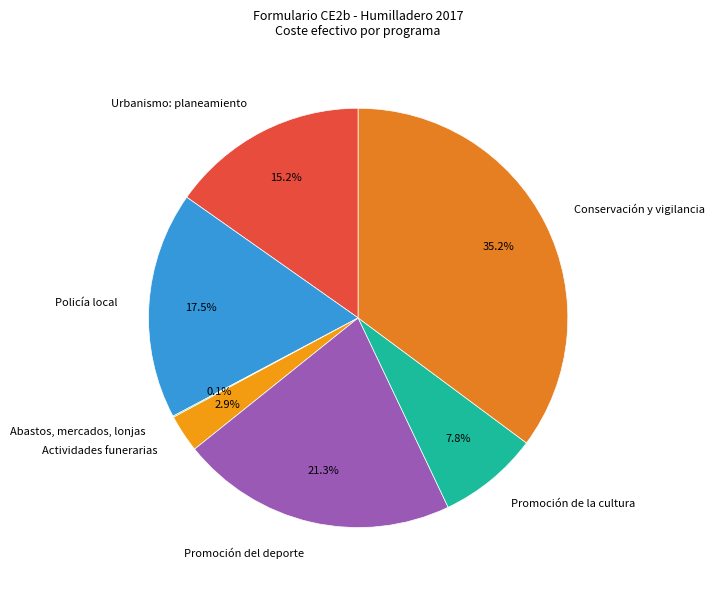

To the nearest percent, what is the difference between the largest and smallest slice percentages?

35%